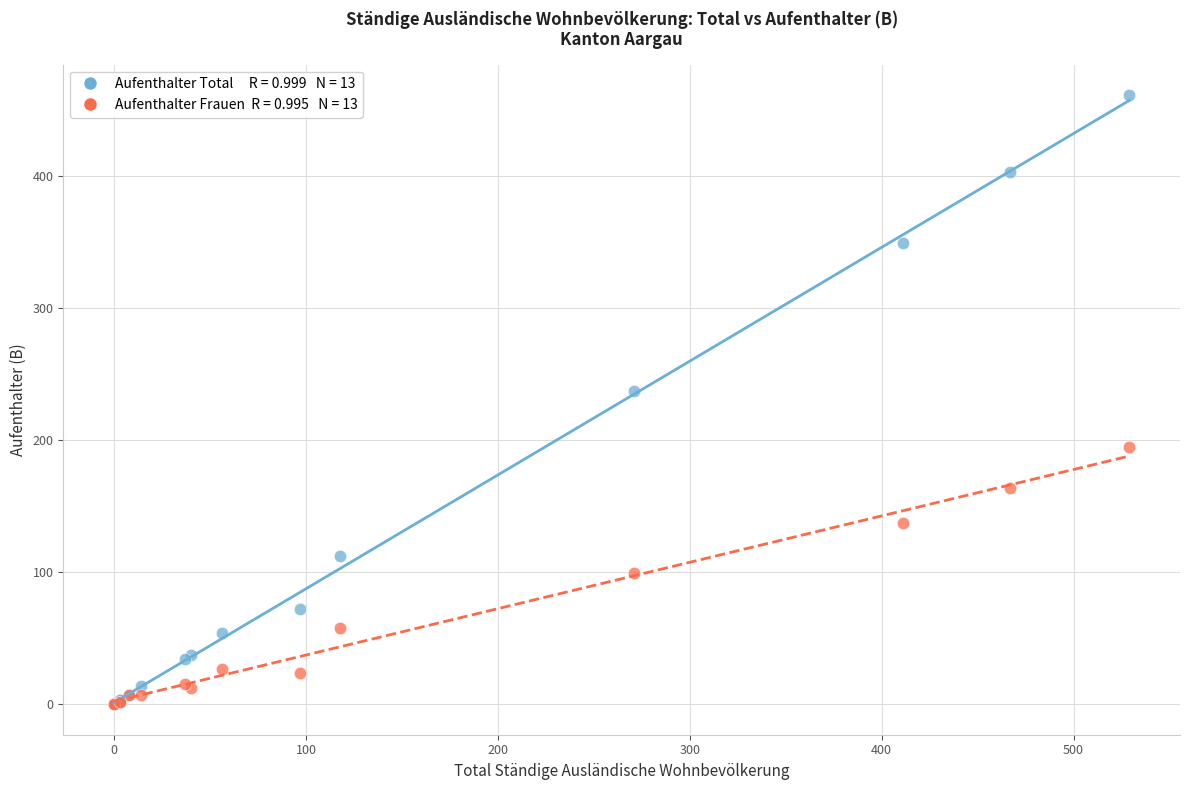

Across all series, what Y value is closest to 230?

237